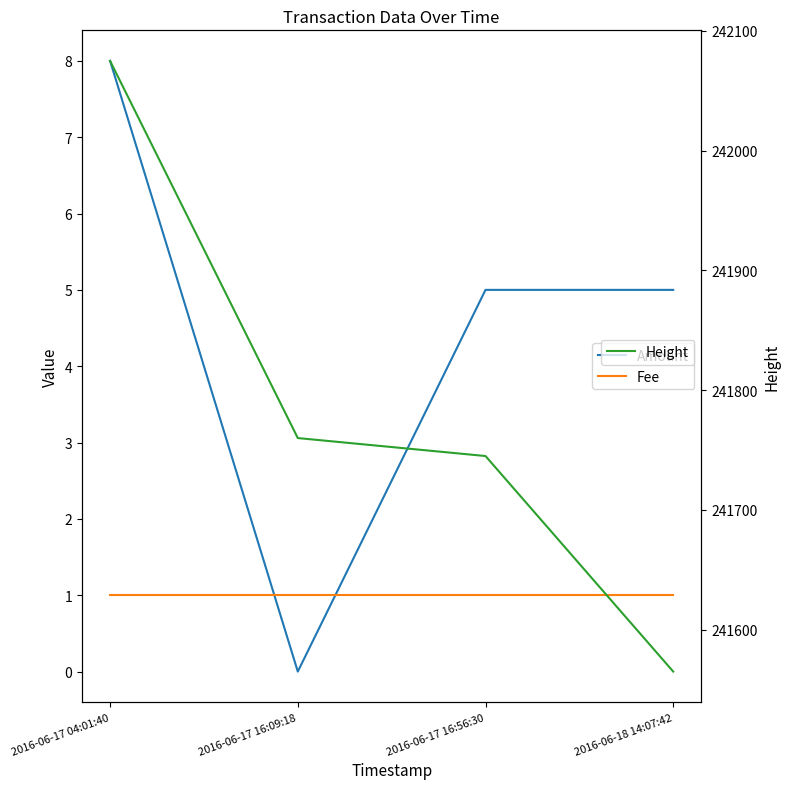

The value of Height at 2016-06-18 14:07:42 is 241565. True or false?

True